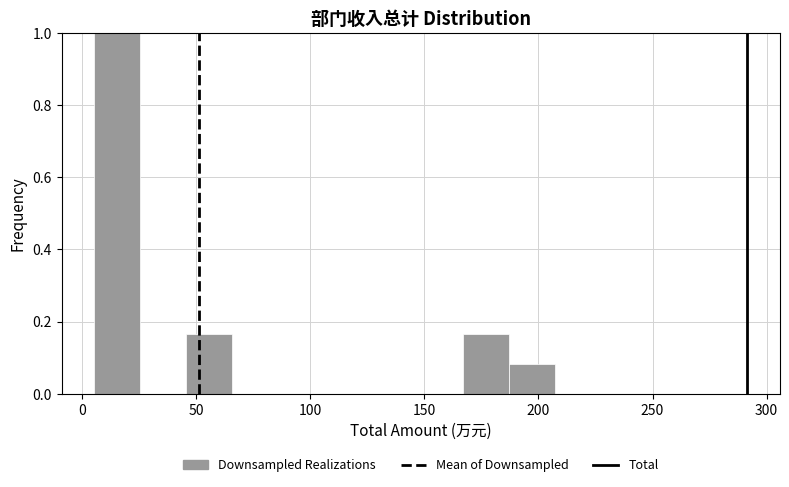

Reading left to right, transcribe this chart: for each bar, give the range it covers on the x-axis and its height. Neither the bar edges nor the heights are printed on the chart, so give them approximately, as read against the axes.

5 to 25: 1.00
25 to 45: 0
45 to 65: 0.16
65 to 85: 0
85 to 105: 0
105 to 125: 0
125 to 145: 0
145 to 165: 0
165 to 185: 0.16
185 to 205: 0.08